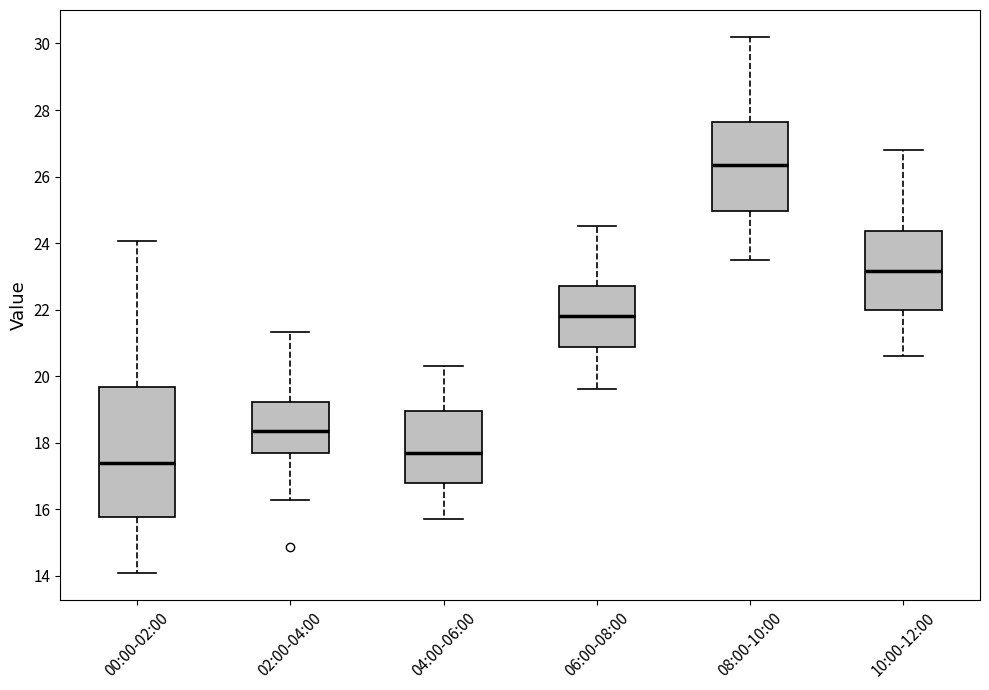

Reading left to right, transcribe this box plot: for each box, give where its median line is, the range the box spans, and where its two whiskers end, as read against the y-axis. The values are not printed on the chart, so give them approximately, as read against the axis.

00:00-02:00: median 17.4, box 15.8 to 19.6, whiskers 14.0 to 24.0
02:00-04:00: median 18.4, box 17.6 to 19.2, whiskers 16.2 to 21.4
04:00-06:00: median 17.8, box 16.8 to 19.0, whiskers 15.8 to 20.4
06:00-08:00: median 21.8, box 20.8 to 22.8, whiskers 19.6 to 24.6
08:00-10:00: median 26.4, box 25.0 to 27.6, whiskers 23.6 to 30.2
10:00-12:00: median 23.2, box 22.0 to 24.4, whiskers 20.6 to 26.8